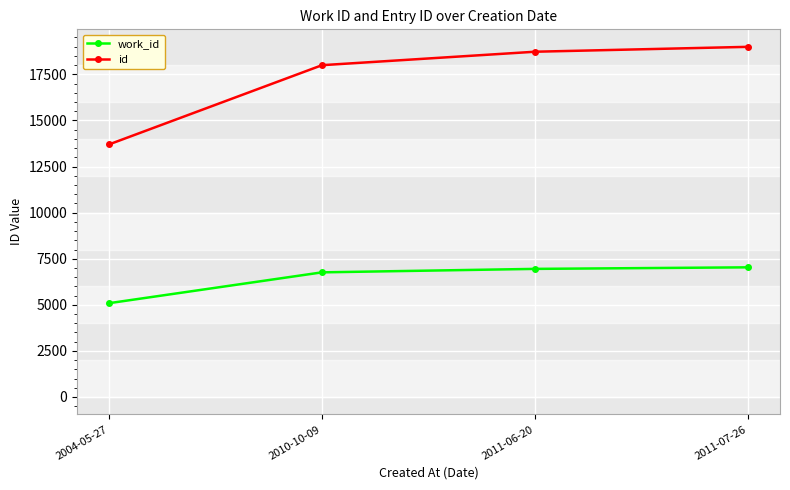

At which category is the sum across all series the highest?

2011-07-26